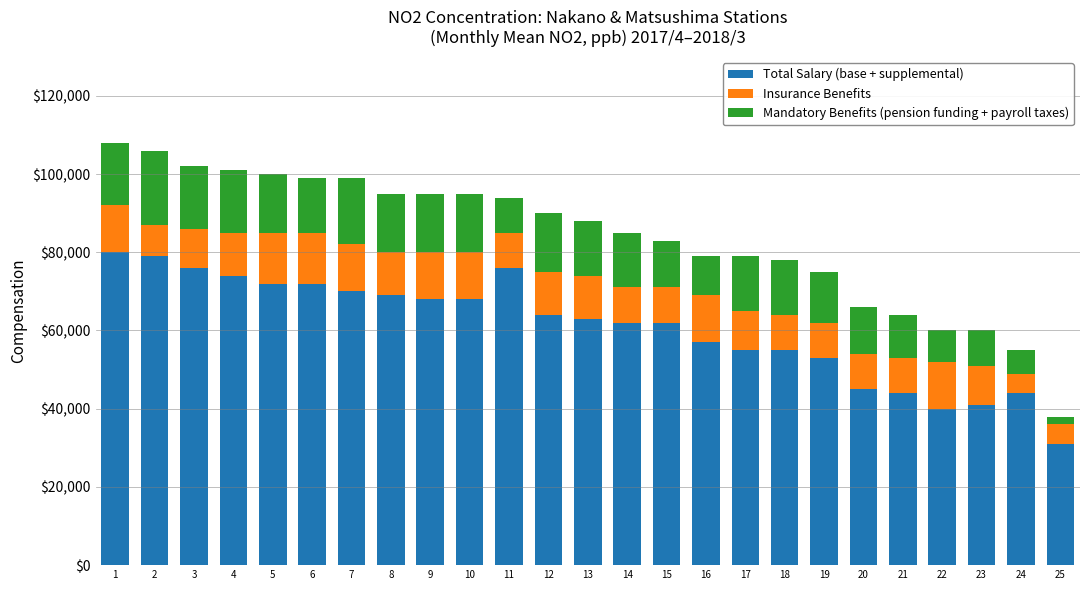

What is the sum of the Total Salary (base + supplemental) values at 23 and 7?

111000